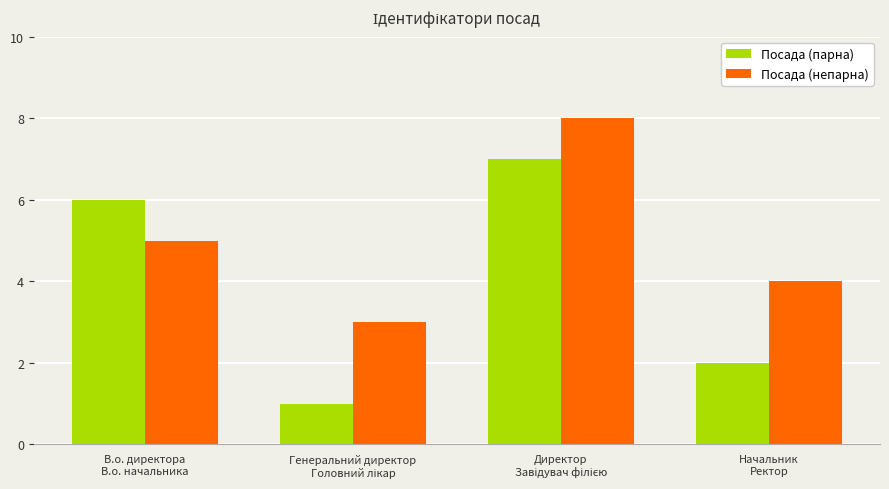

Which series has the largest total across all categories?

Посада (непарна)